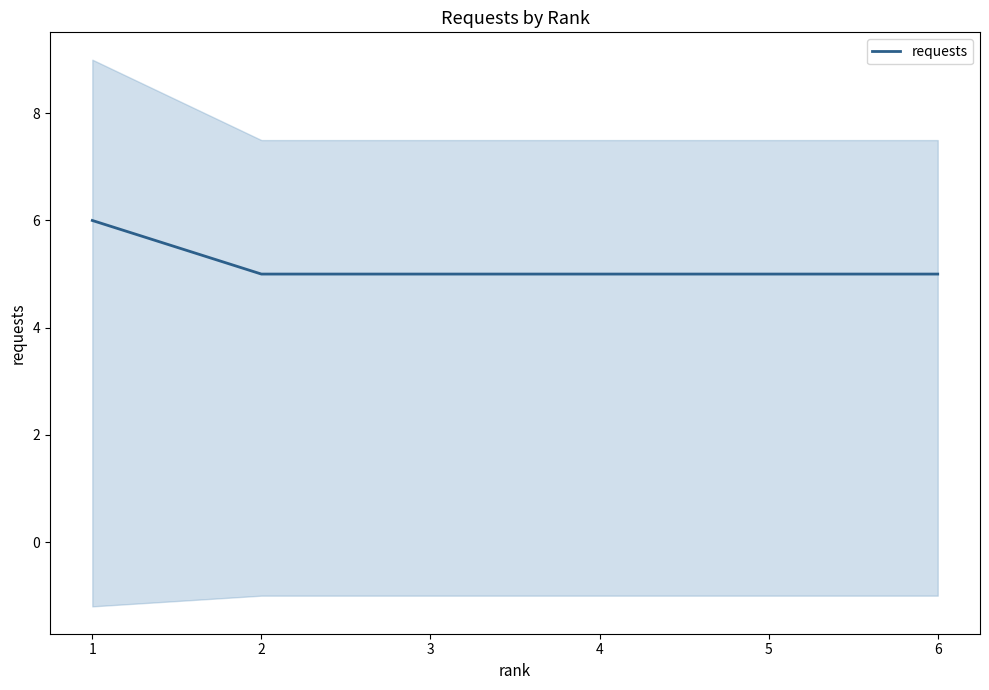

True or false: the data has more than 1 interior local peaks.

False